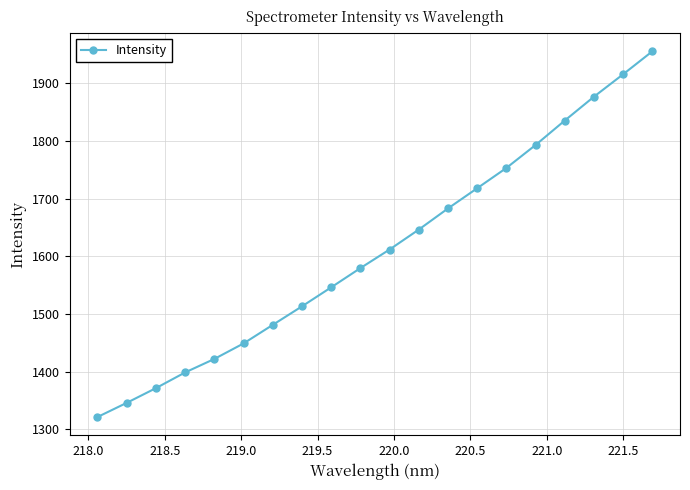

What is the value of the 4th point from the left?

1398.5